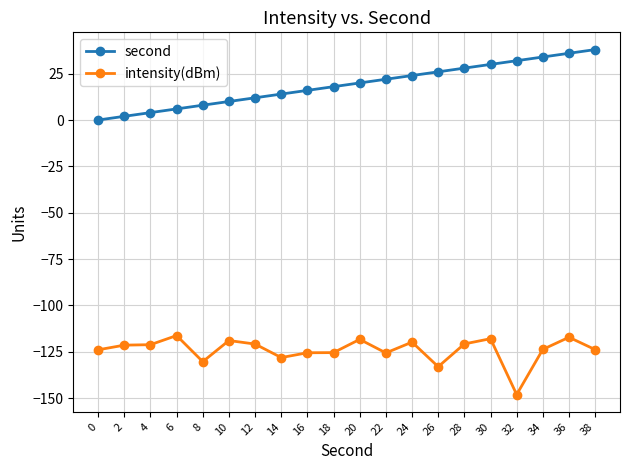

True or false: intensity(dBm) and second cross at least once.

False